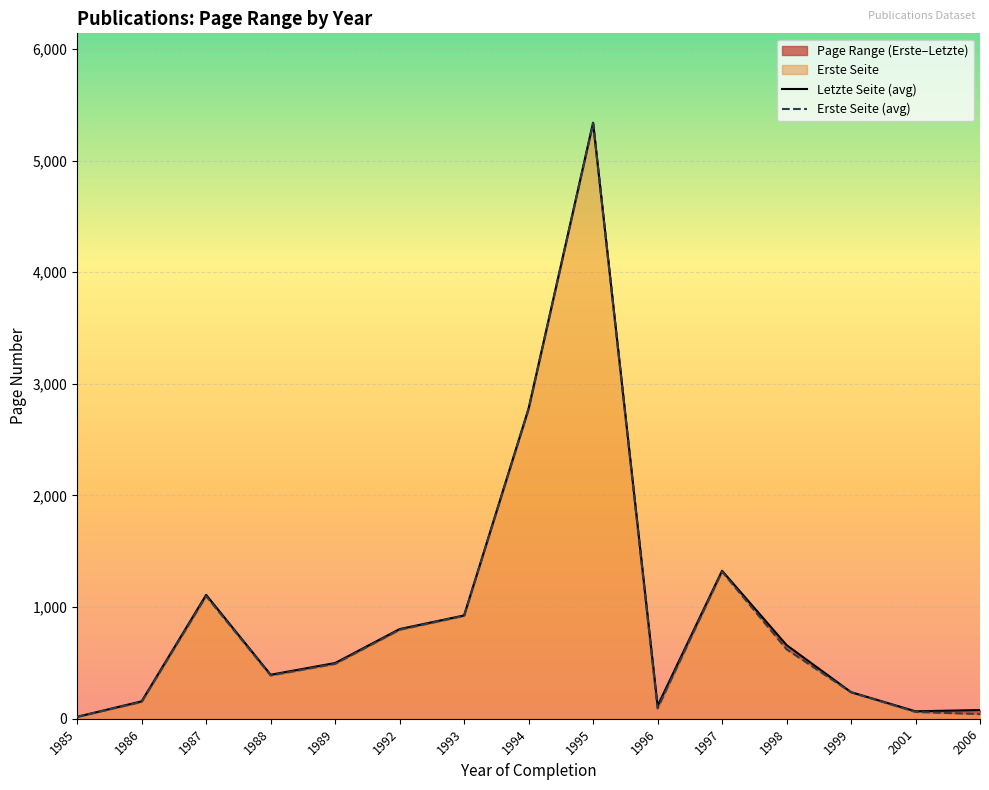

At how many categories does at least one series exceed 2204?

2